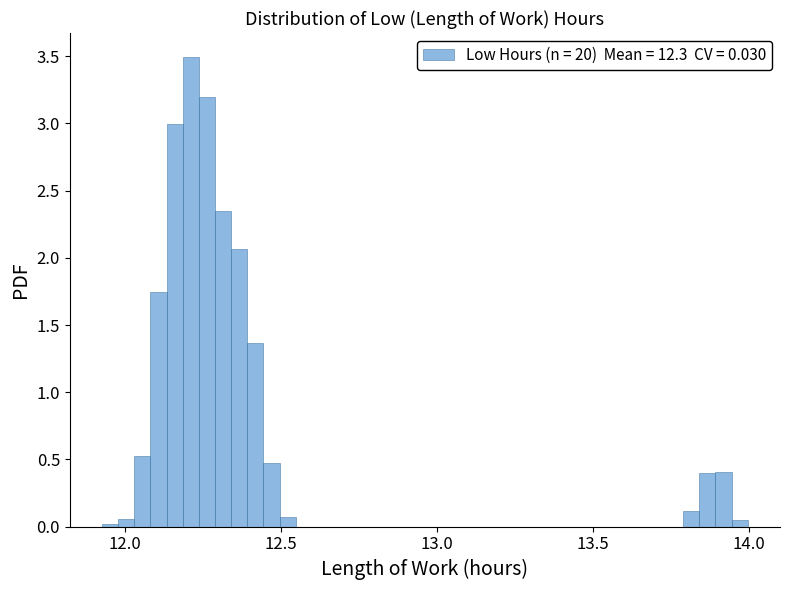

Around what value on the x-axis is the tallest bar? Give the approximate position of its centre, as read against the axis.

12.20